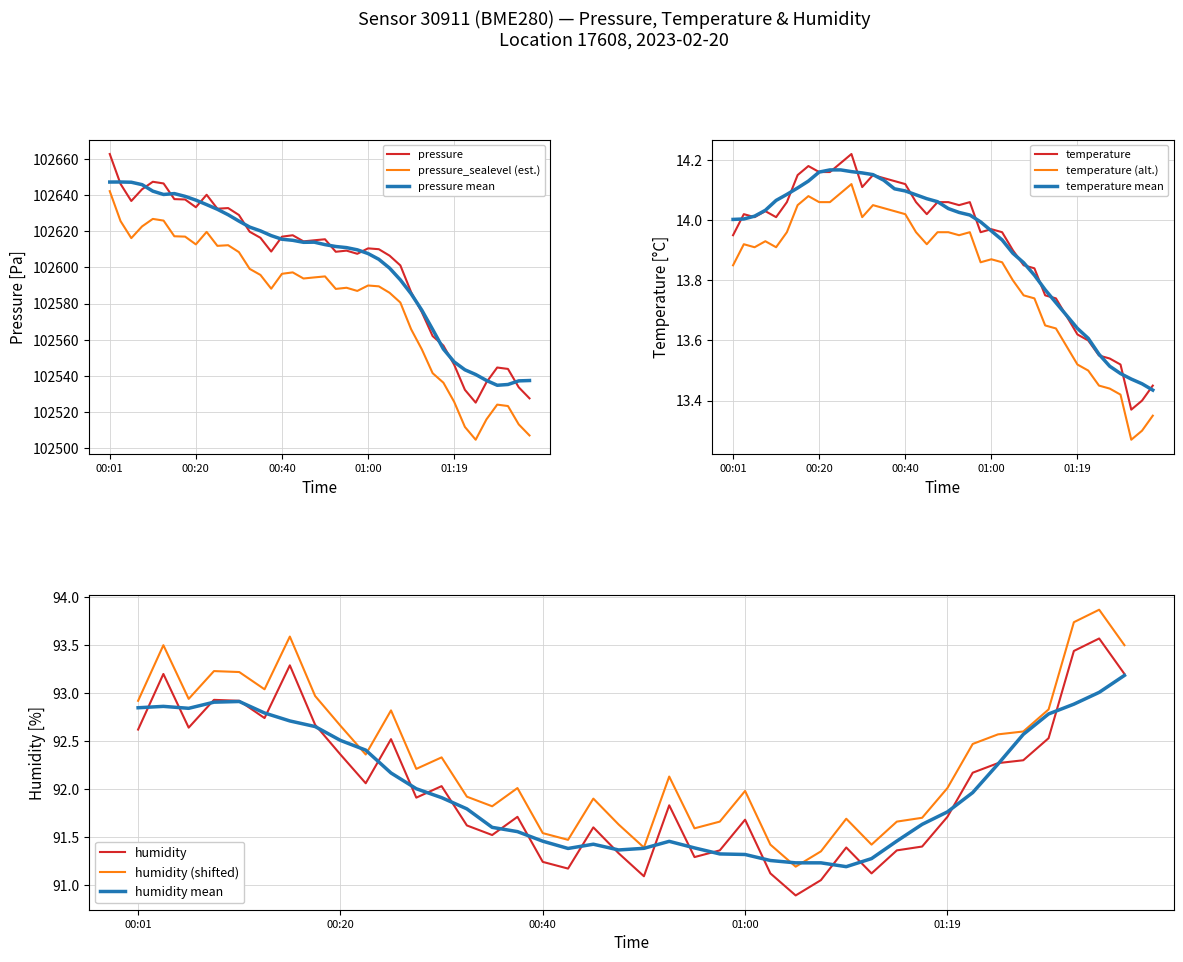

Which category has the highest value in the pressure series?

00:01